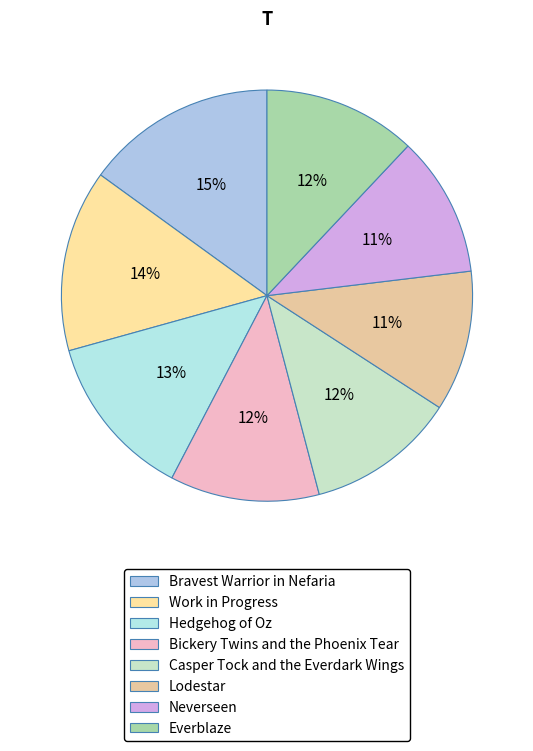

Count the number of slices in the pie.

8